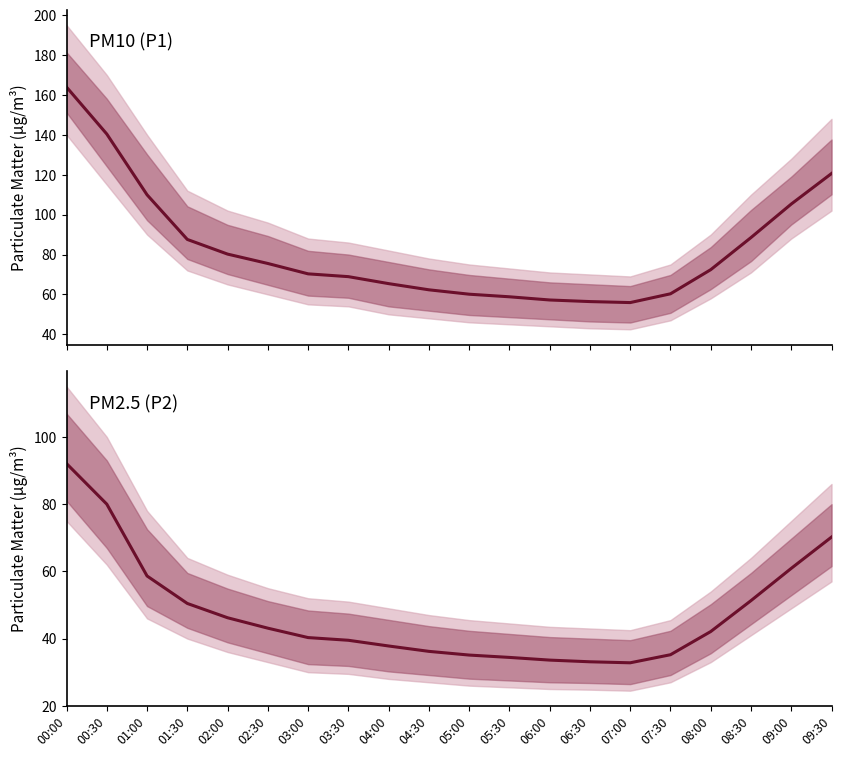

True or false: P2 has a value of 99.7 at 01:00.

False